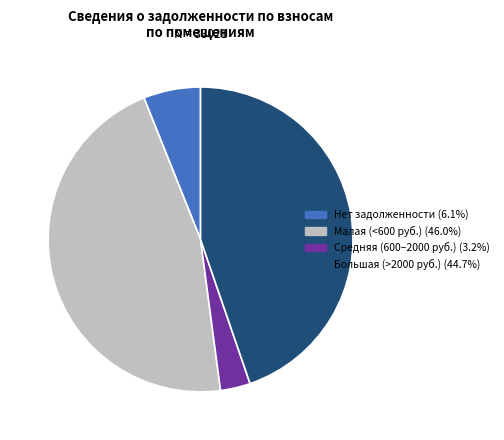

Does any single category account for the majority?

No